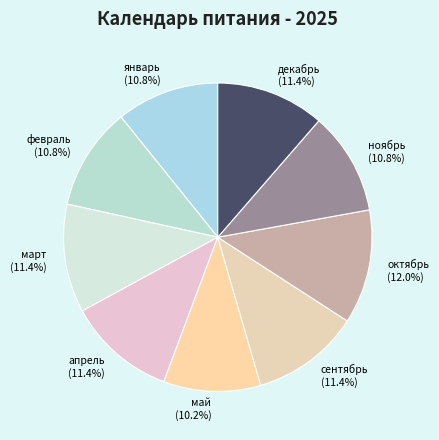

What is the smallest slice in the pie chart?

май